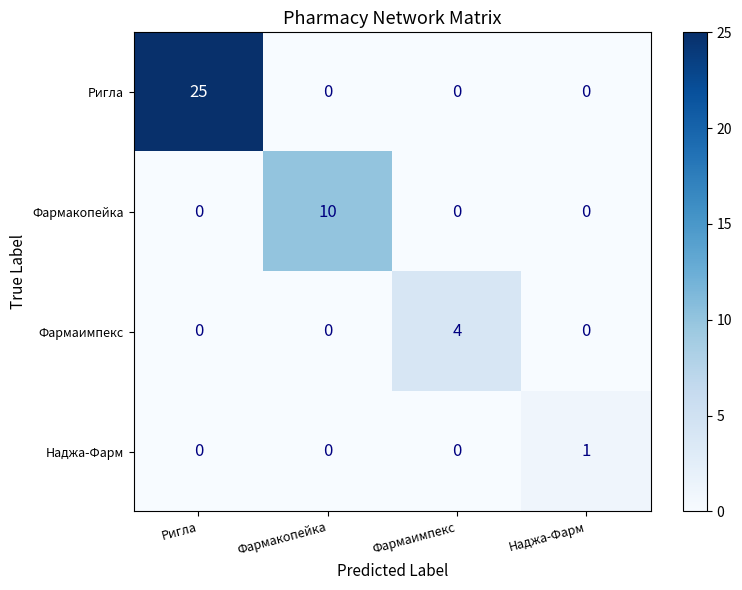

Rank the series by their maximum value, from lowest to highest.

Наджа-Фарм, Фармаимпекс, Фармакопейка, Ригла